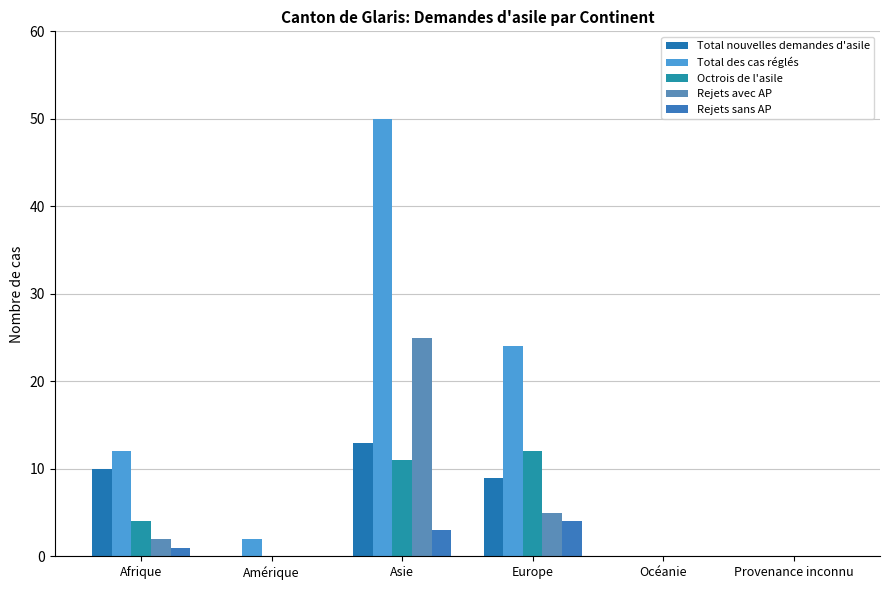

Is it true that Total des cas réglés equals 50 at Asie?

True